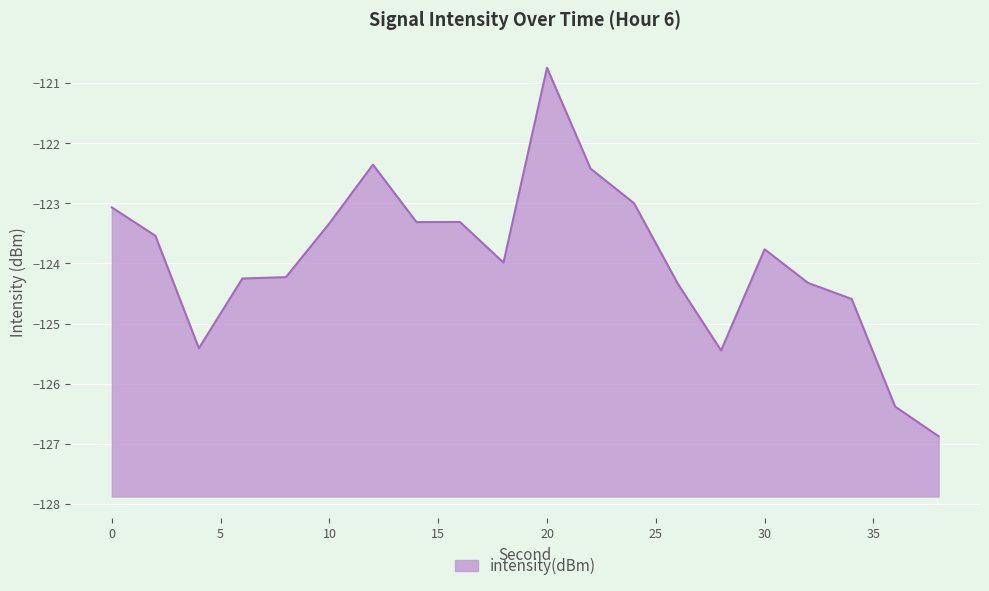

Does the chart display data point markers on the line(s)?

No